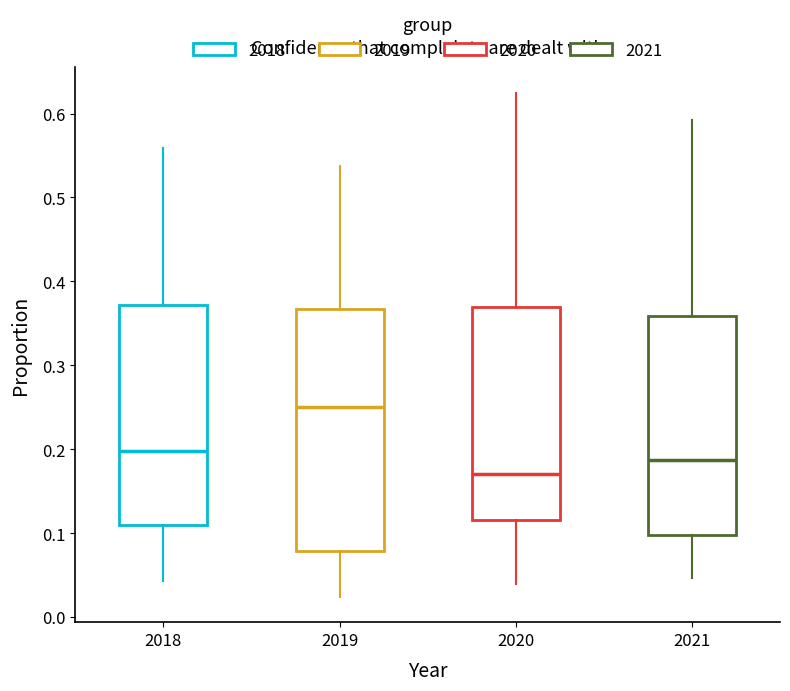

Reading left to right, read every box against the y-axis: the position of its median line, the range the box covers, and the ends of its whiskers. The values are not printed on the chart, so give them approximately, as read against the axis.

2018: median 0.20, box 0.11 to 0.37, whiskers 0.04 to 0.56
2019: median 0.25, box 0.08 to 0.37, whiskers 0.02 to 0.54
2020: median 0.17, box 0.12 to 0.37, whiskers 0.04 to 0.63
2021: median 0.19, box 0.10 to 0.36, whiskers 0.05 to 0.59